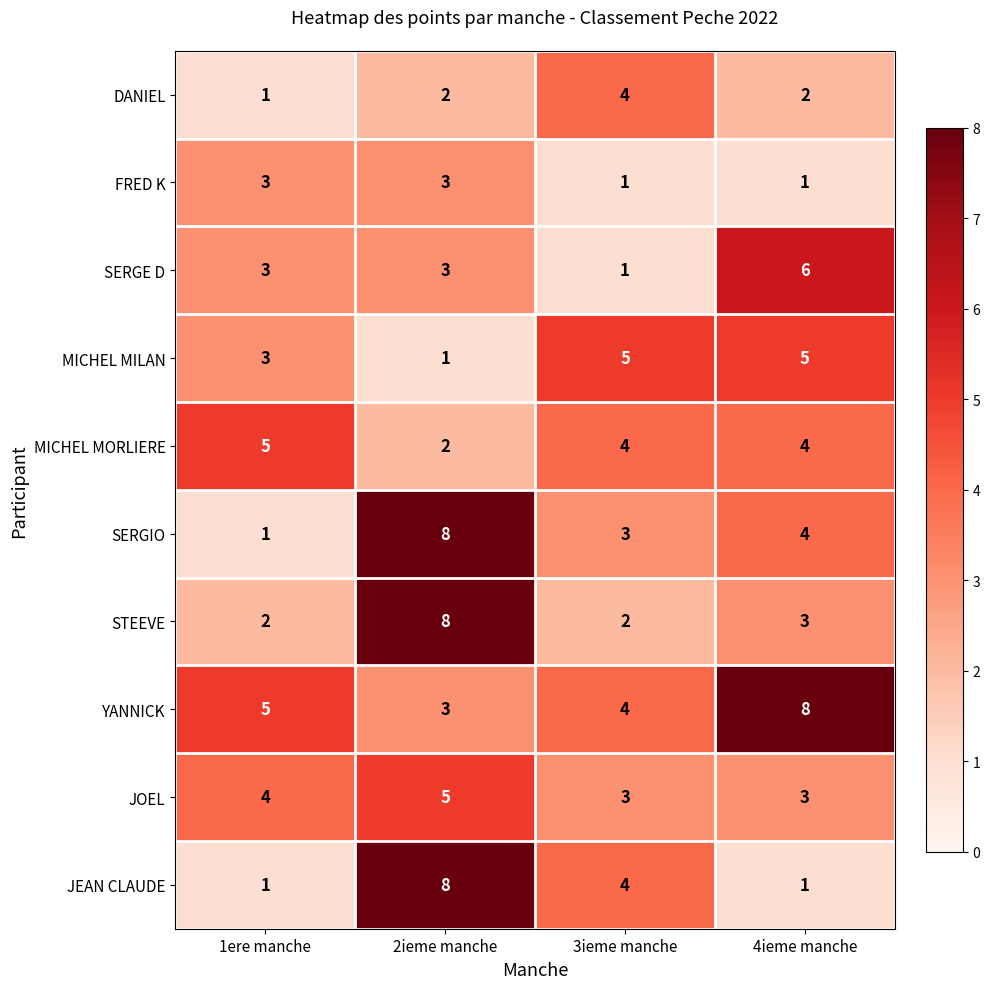

Which category has the lowest value in the SERGIO series?

1ere manche